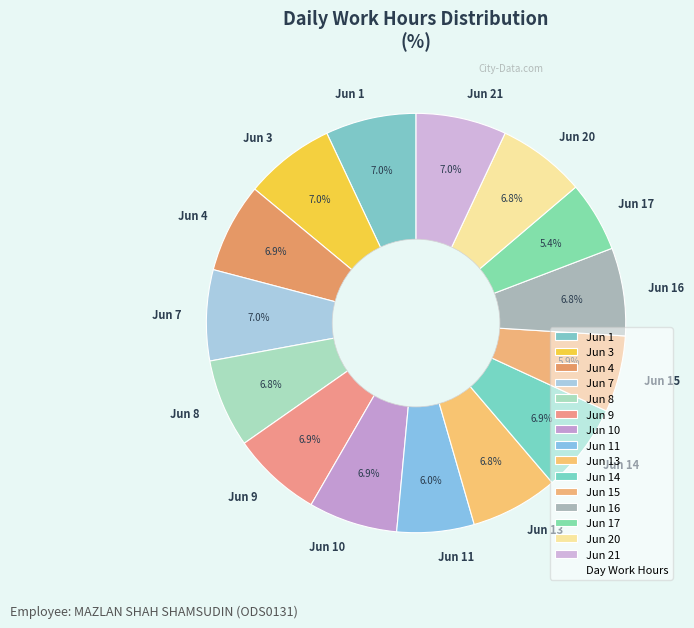

To the nearest percent, what is the combined percentage of Jun 13 and Jun 7?

14%